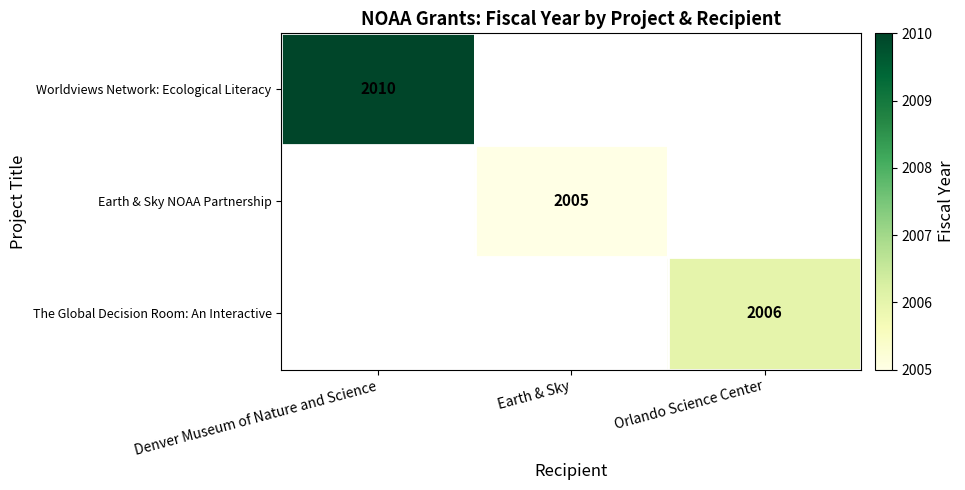

What is the smallest value displayed?

2005.0